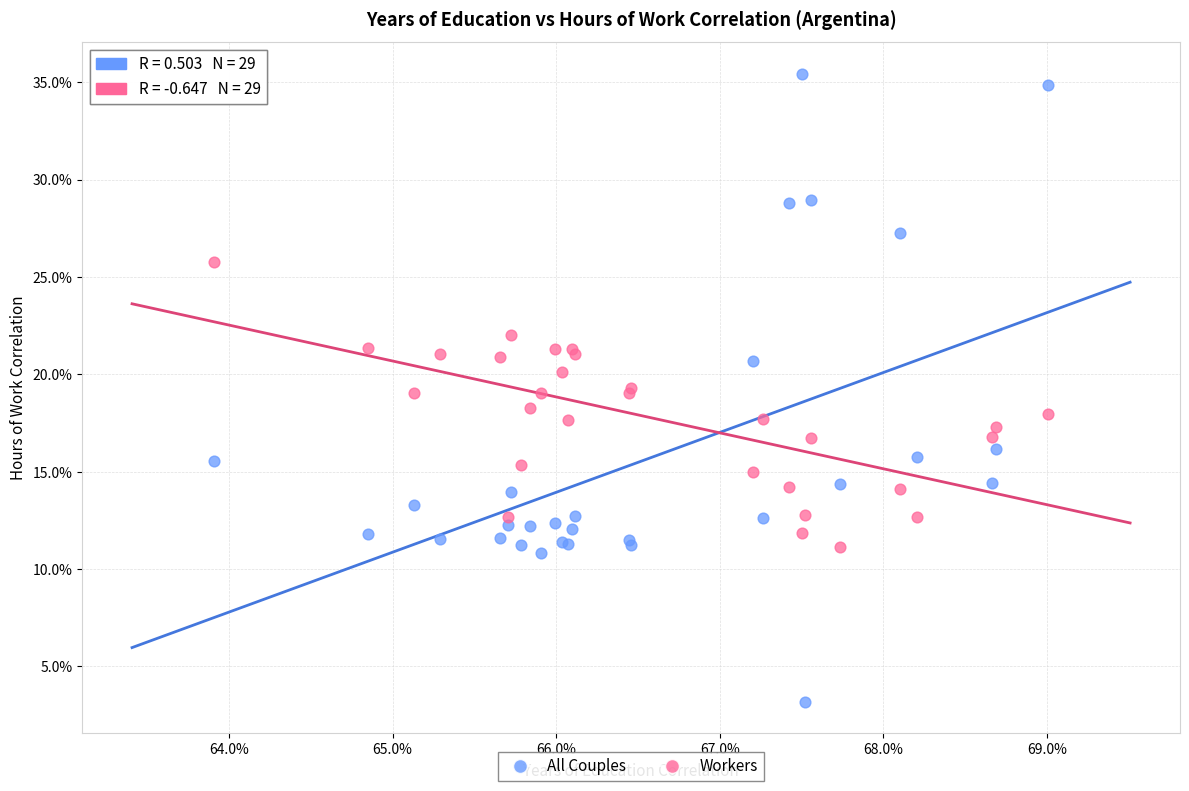

What are all the series names shown in the legend?

All Couples, Workers